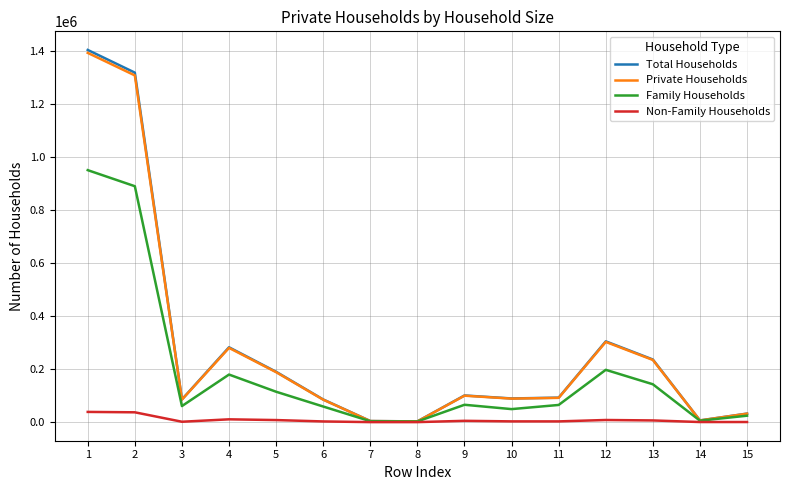

Where is Family Households nearest to the value 476170?

12